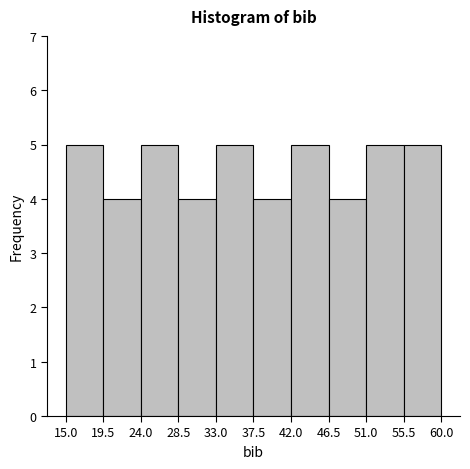

How tall is the bar that spans 51.0 to 55.5 on the x-axis? The values are not printed on the chart, so give them approximately, as read against the axis.

5